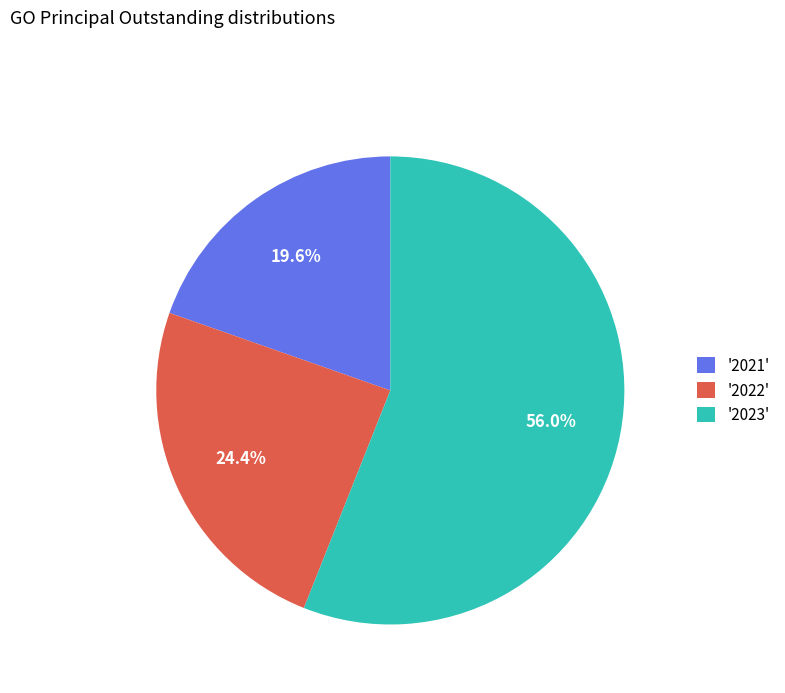

What is the ratio of the value at '2023' to the value at '2021'?

2.9